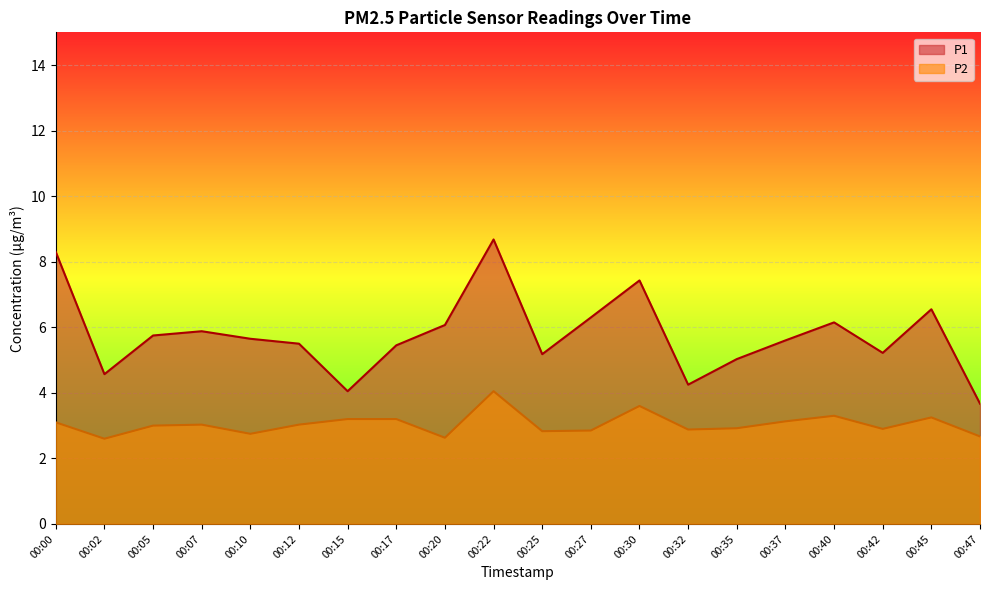

At how many categories does at least one series exceed 3?

20